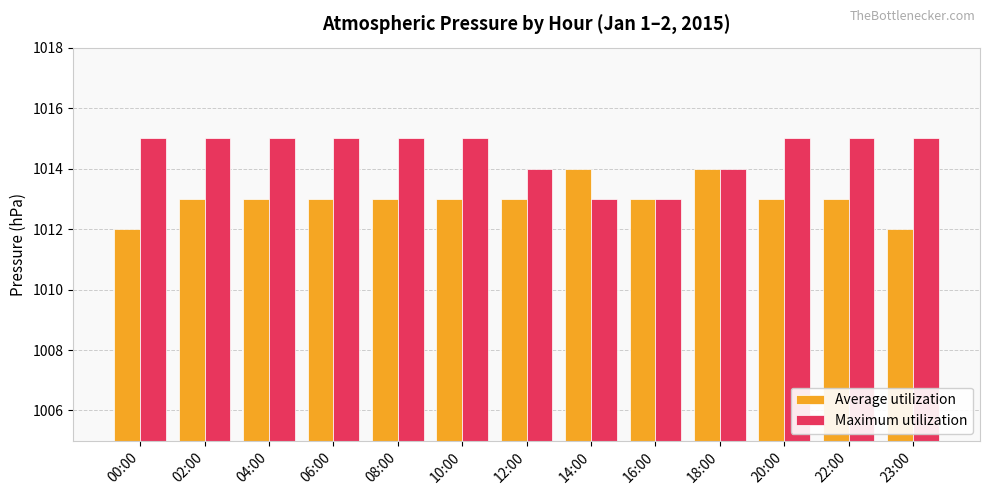

Between 00:00 and 02:00, which series saw the biggest shift?

Average utilization